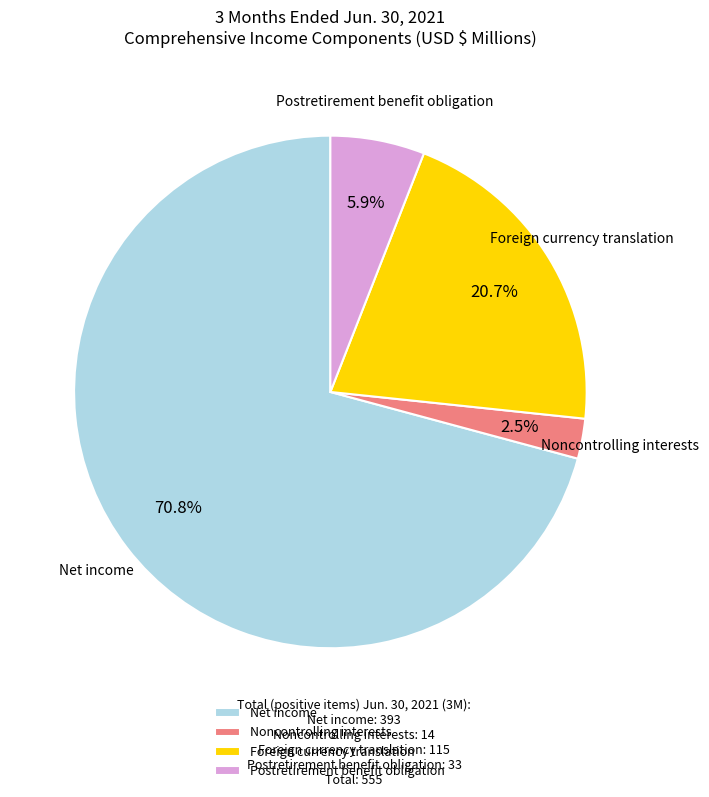

Is the sum of Net income and Postretirement benefit obligation greater than half?

Yes